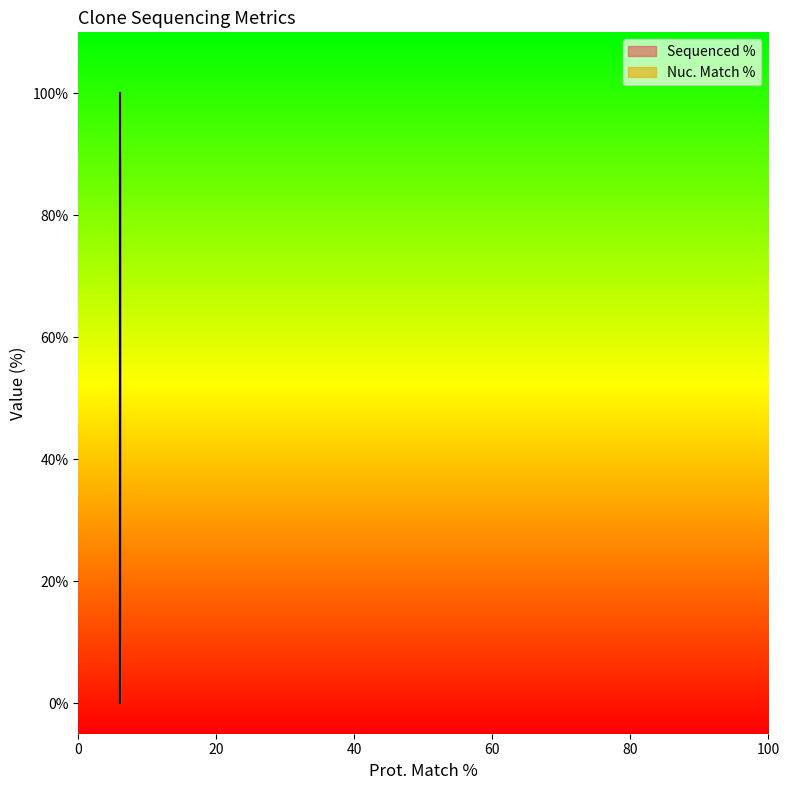

Which label corresponds to the largest value in the chart?

6